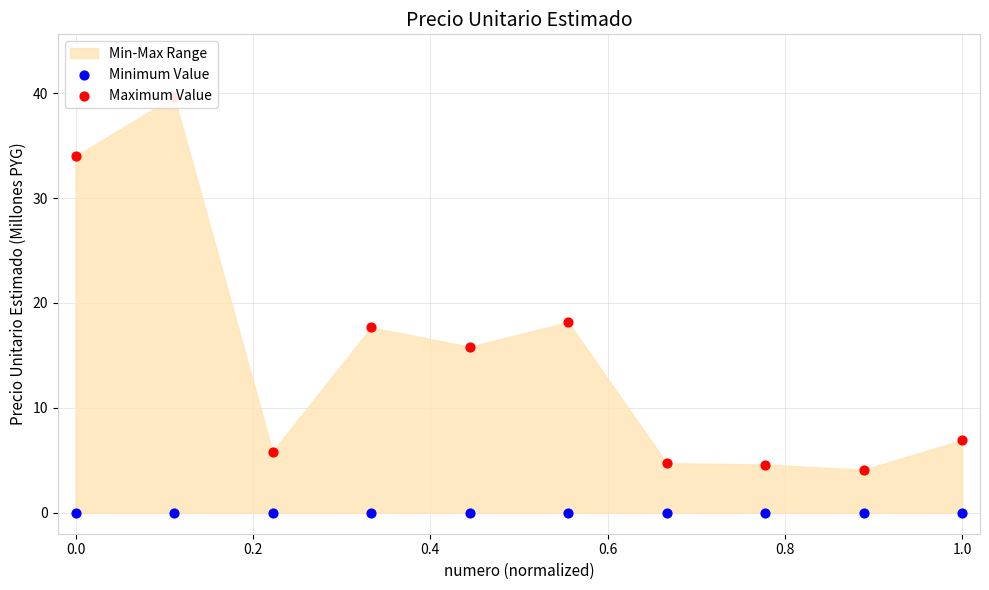

At how many categories does at least one series exceed 22?

2